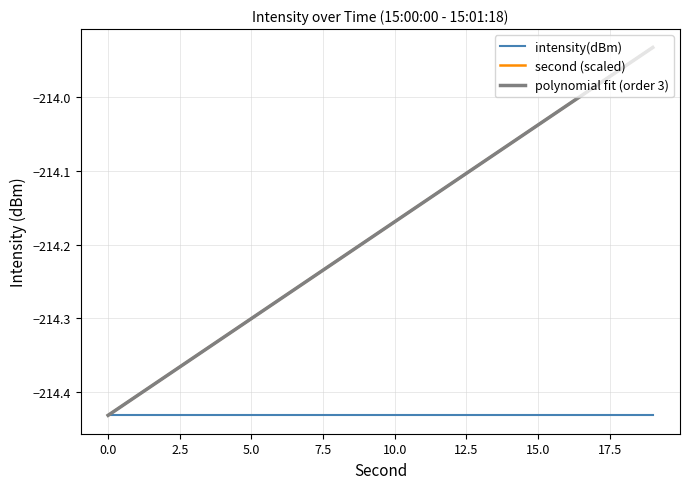

True or false: there are more than 2 points higher than both neighbors.

False